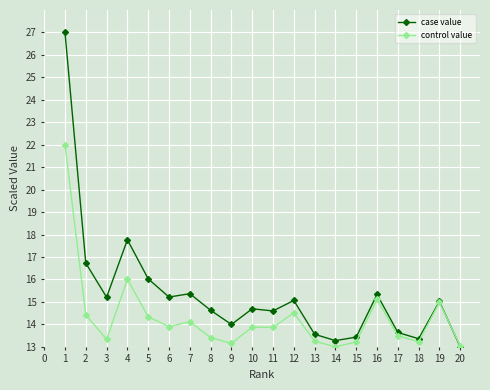

What is the difference between the control value values at 19 and 7?

0.9